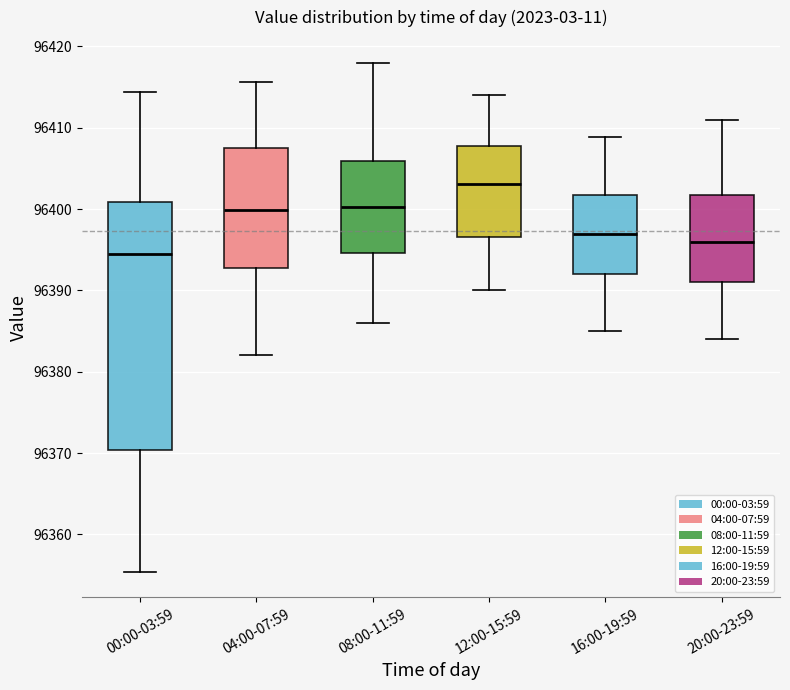

Reading left to right, read every box against the y-axis: the position of its median line, the range the box covers, and the ends of its whiskers. The values are not printed on the chart, so give them approximately, as read against the axis.

00:00-03:59: median 96395, box 96370 to 96401, whiskers 96355 to 96414
04:00-07:59: median 96400, box 96393 to 96408, whiskers 96382 to 96416
08:00-11:59: median 96400, box 96395 to 96406, whiskers 96386 to 96418
12:00-15:59: median 96403, box 96397 to 96408, whiskers 96390 to 96414
16:00-19:59: median 96397, box 96392 to 96402, whiskers 96385 to 96409
20:00-23:59: median 96396, box 96391 to 96402, whiskers 96384 to 96411